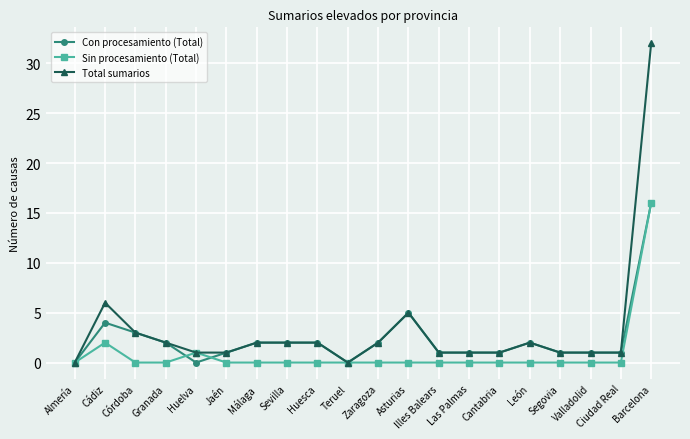

Reading right to left, extract all data points from this chart.

Con procesamiento (Total): Barcelona=16	Ciudad Real=1	Valladolid=1	Segovia=1	León=2	Cantabria=1	Las Palmas=1	Illes Balears=1	Asturias=5	Zaragoza=2	Teruel=0	Huesca=2	Sevilla=2	Málaga=2	Jaén=1	Huelva=0	Granada=2	Córdoba=3	Cádiz=4	Almería=0
Sin procesamiento (Total): Barcelona=16	Ciudad Real=0	Valladolid=0	Segovia=0	León=0	Cantabria=0	Las Palmas=0	Illes Balears=0	Asturias=0	Zaragoza=0	Teruel=0	Huesca=0	Sevilla=0	Málaga=0	Jaén=0	Huelva=1	Granada=0	Córdoba=0	Cádiz=2	Almería=0
Total sumarios: Barcelona=32	Ciudad Real=1	Valladolid=1	Segovia=1	León=2	Cantabria=1	Las Palmas=1	Illes Balears=1	Asturias=5	Zaragoza=2	Teruel=0	Huesca=2	Sevilla=2	Málaga=2	Jaén=1	Huelva=1	Granada=2	Córdoba=3	Cádiz=6	Almería=0